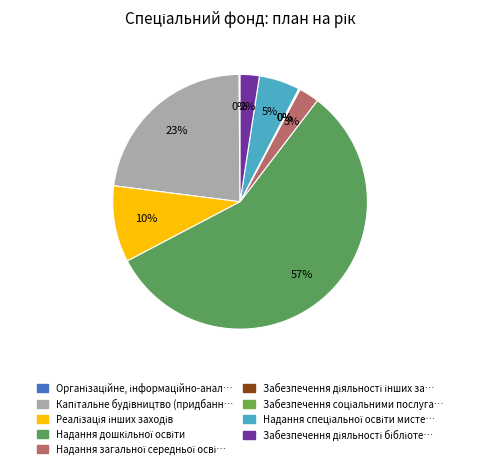

Which slice represents more than half of the pie?

Надання дошкільної освіти